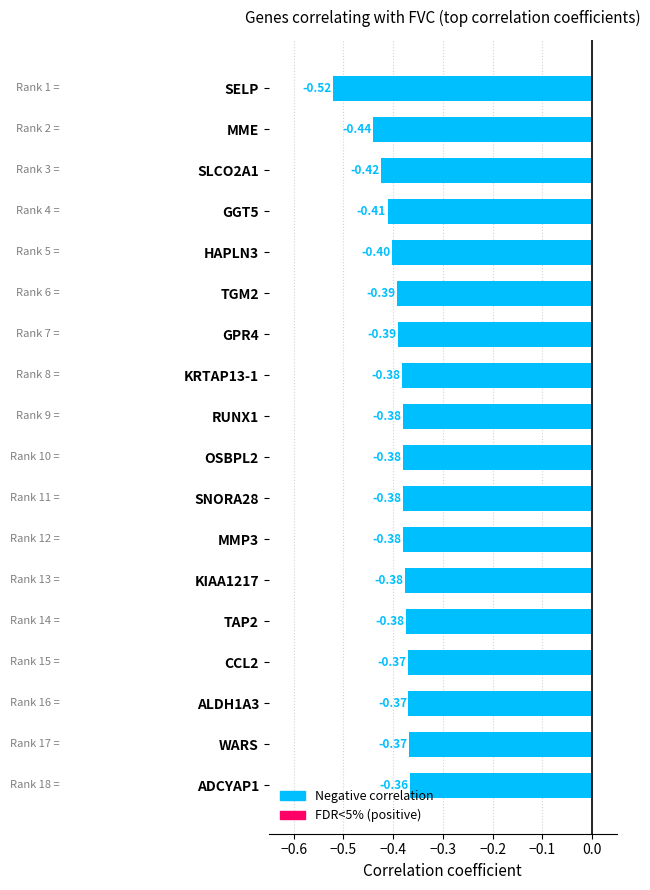

At which label is the value closest to 0?

ADCYAP1